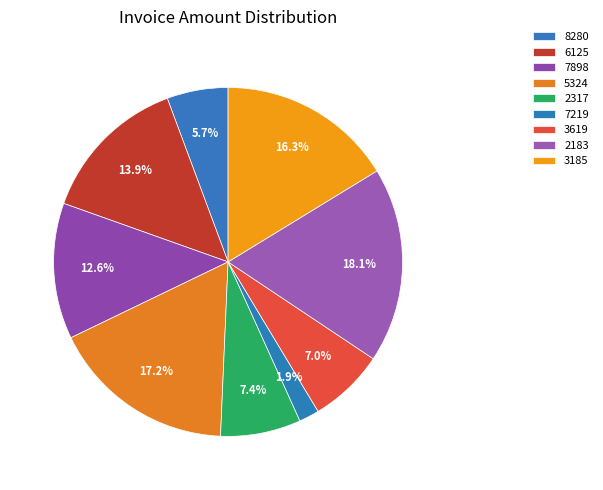

How many slices are in this pie chart?

9